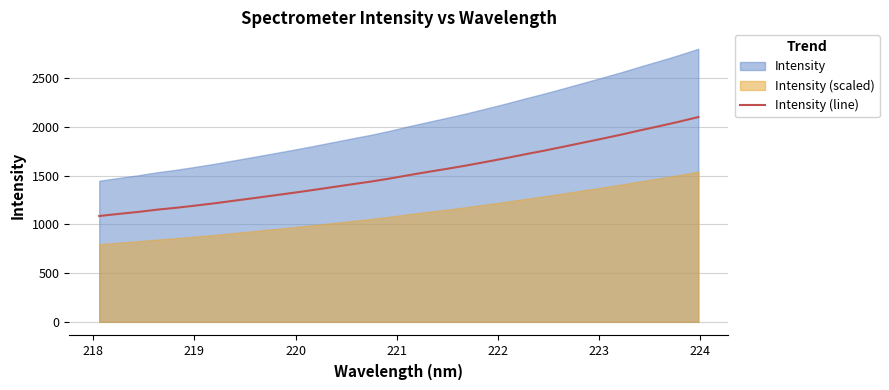

Does the chart have visible grid lines?

Yes